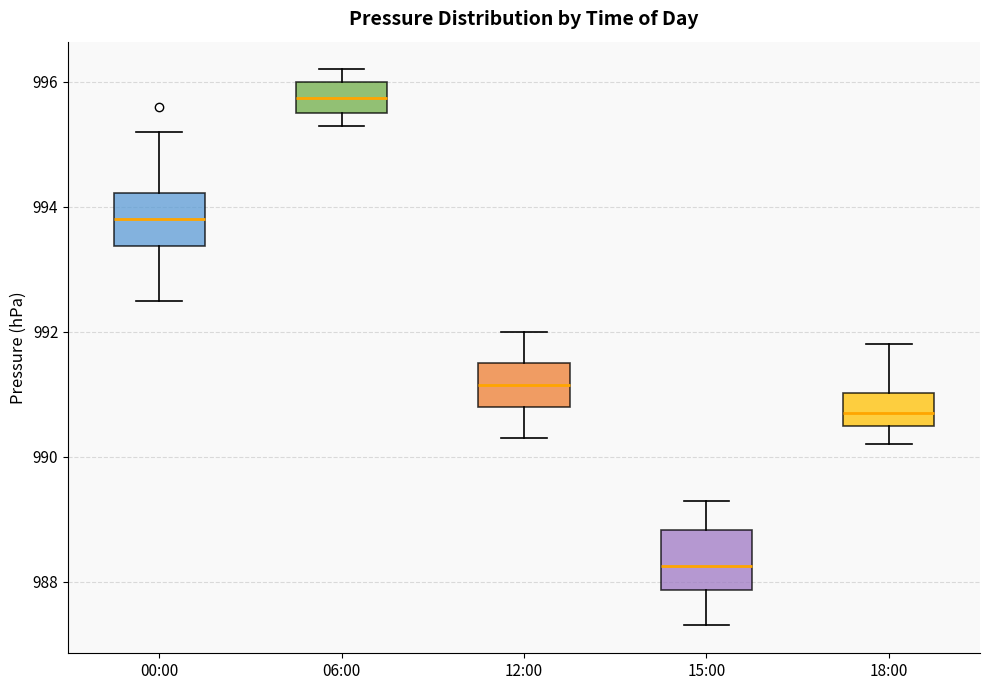

Where does the upper whisker of the box for 15:00 end on the y-axis? The values are not printed on the chart, so give them approximately, as read against the axis.

989.4